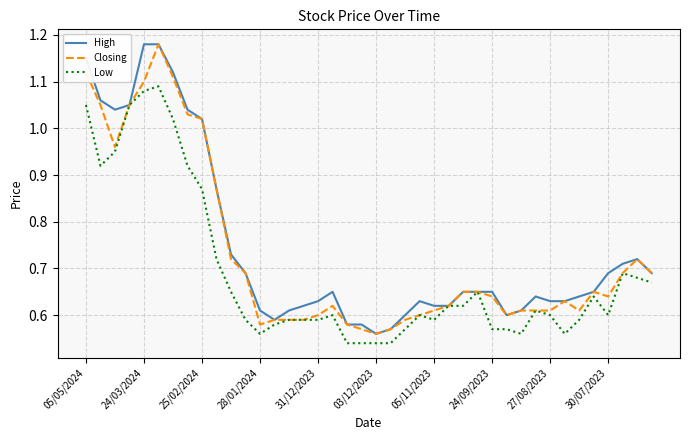

True or false: High has more than 0 interior local peaks.

True